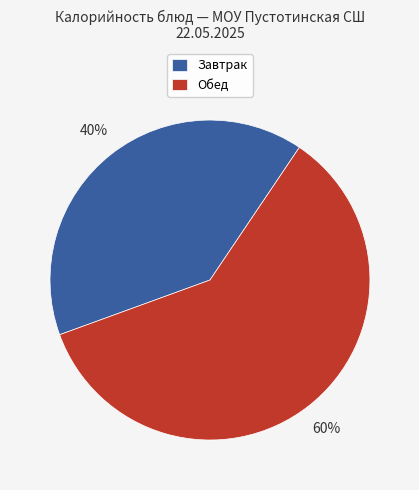

The Завтрак slice represents 49% of the pie. True or false?

False